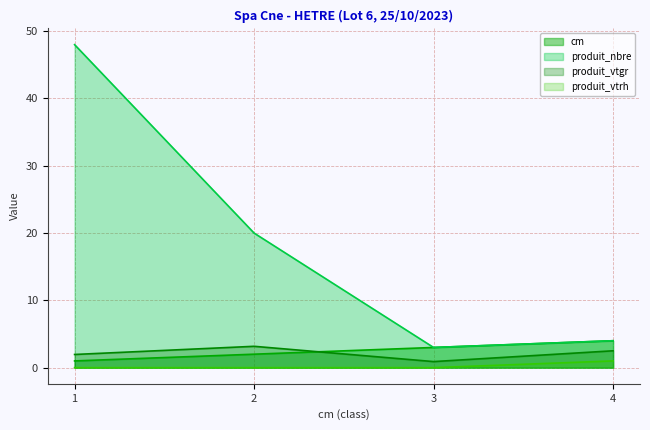

What is the value of the produit_vtgr point at the 4th from the left?

2.5